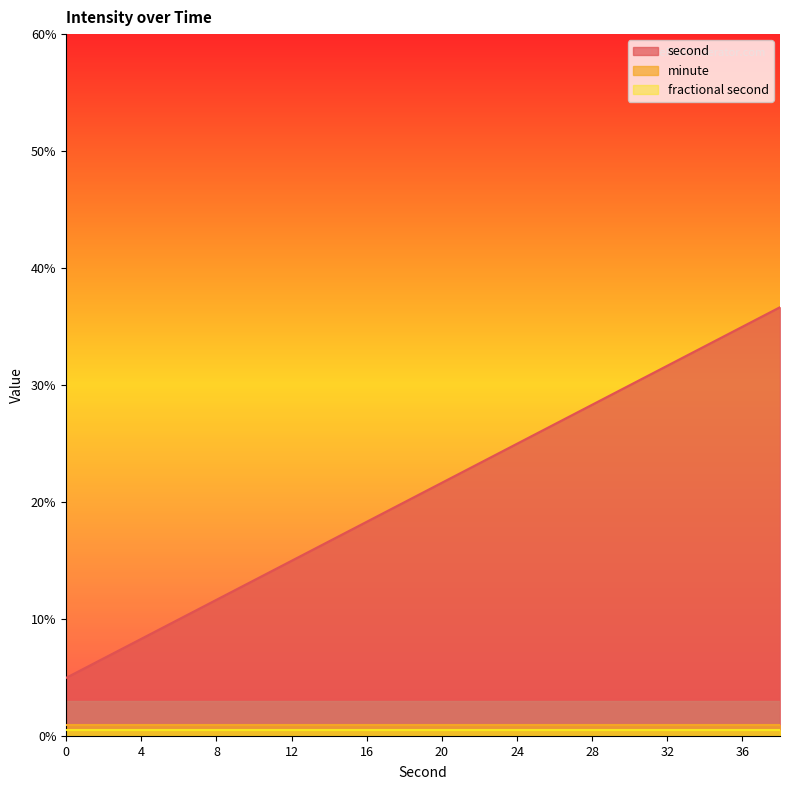

What is the maximum value shown in the chart?

36.7